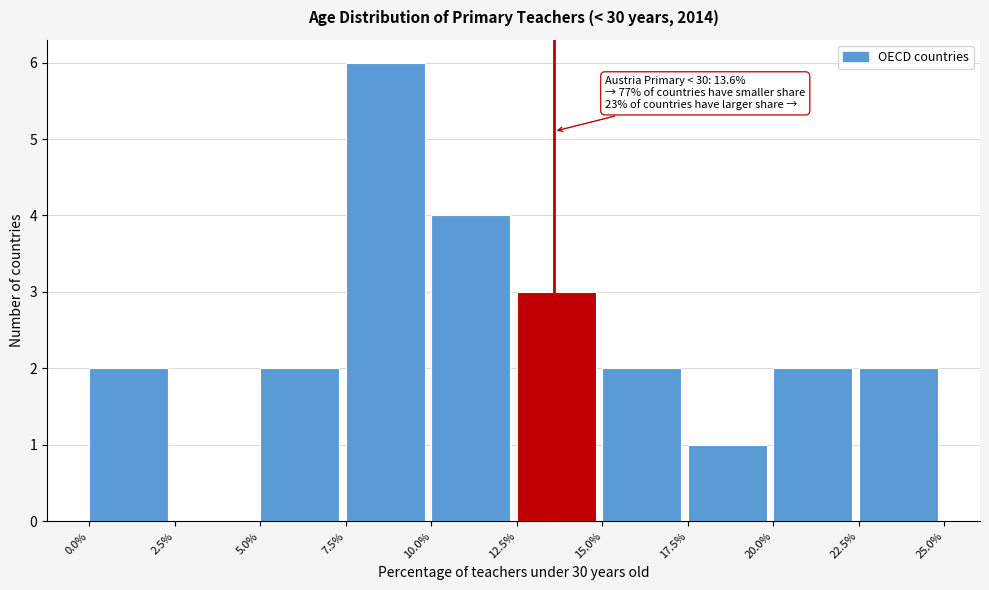

Which range on the x-axis has the tallest bar?

7.5% to 10.0%